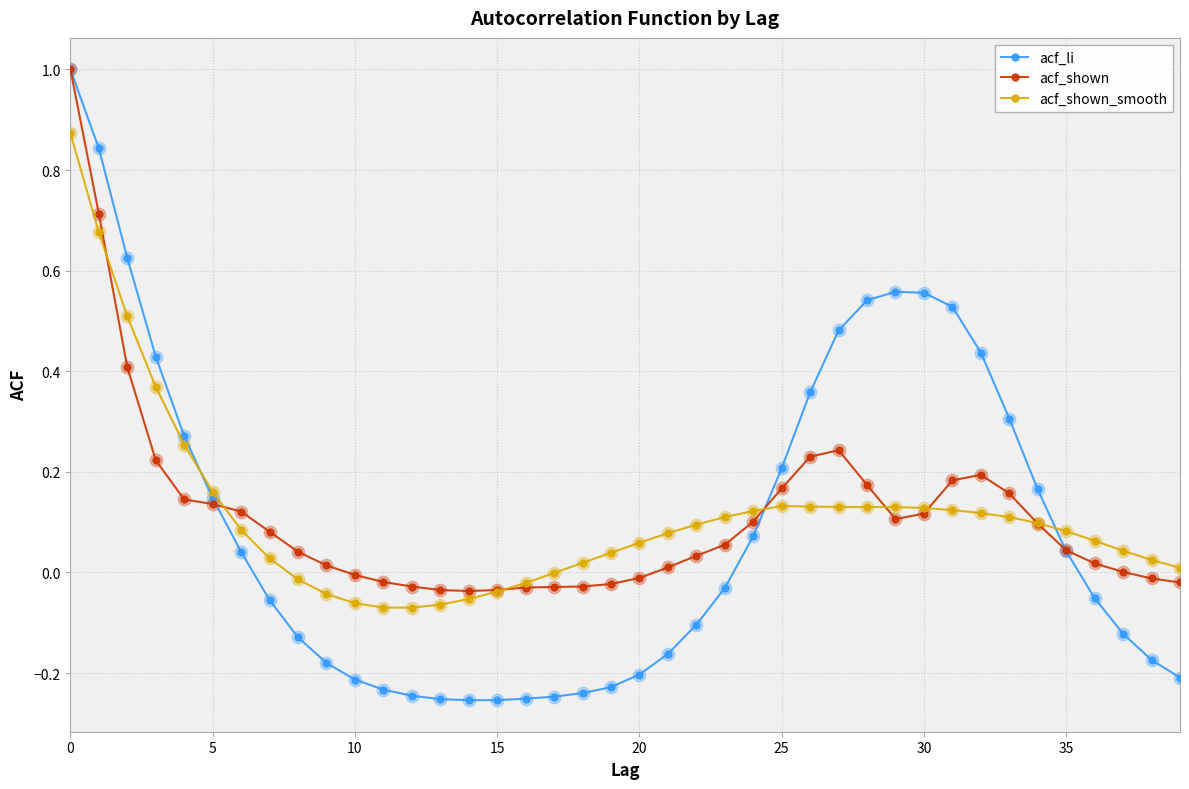

What are all the series names shown in the legend?

acf_li, acf_shown, acf_shown_smooth